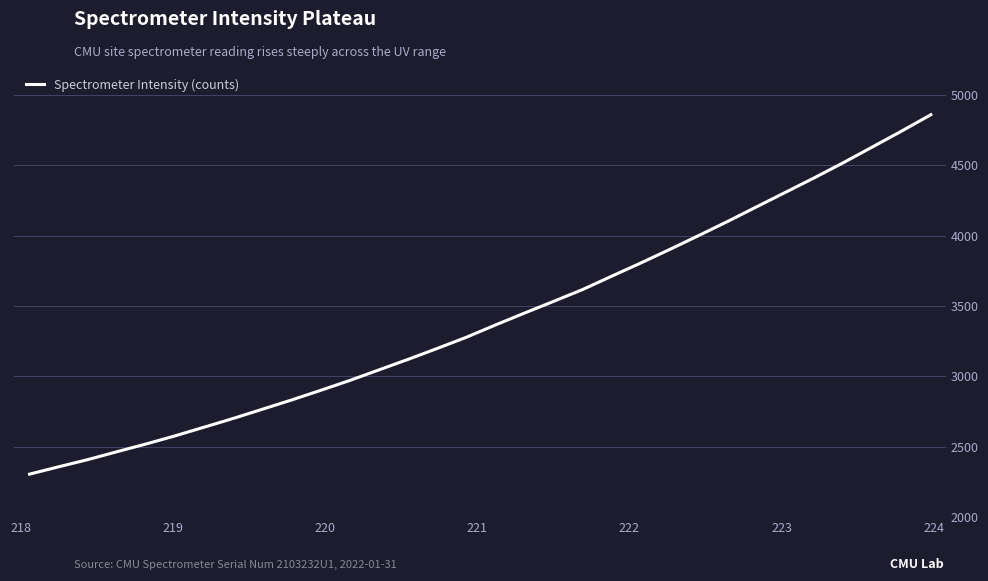

How many series are shown in this chart?

1